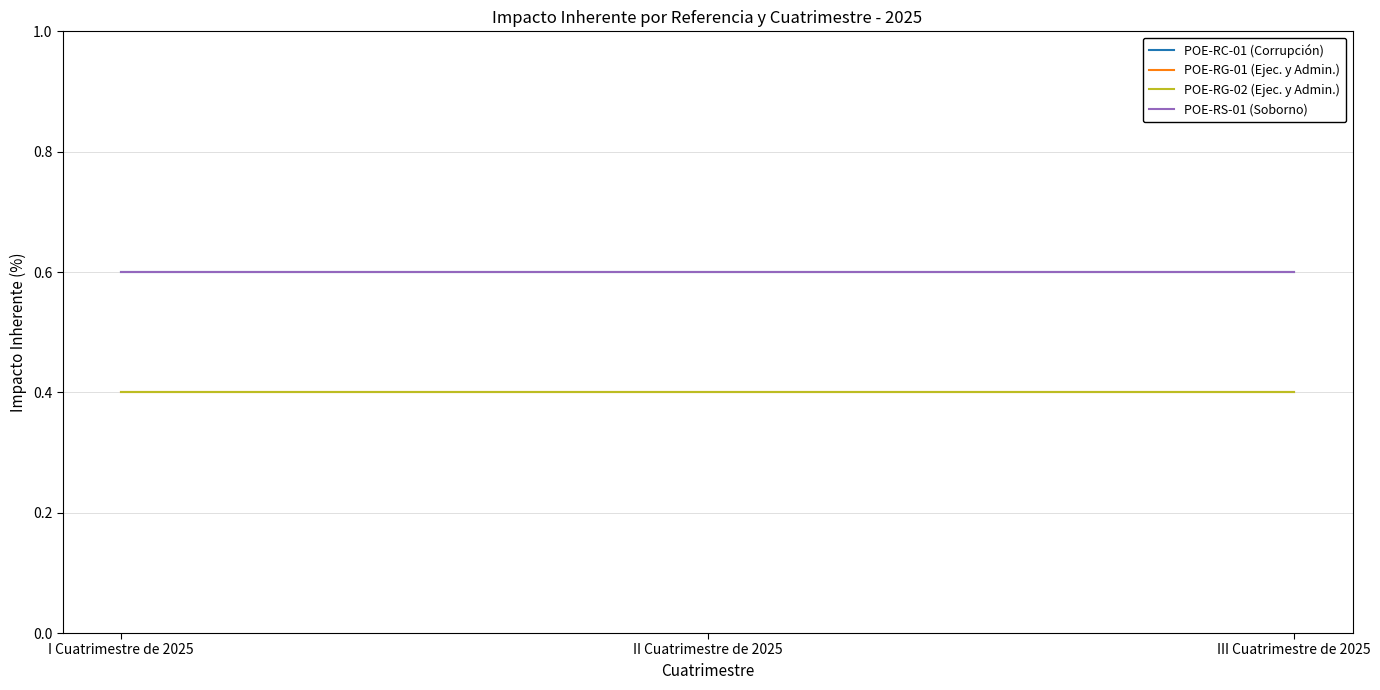

What is the value of the POE-RG-01 (Ejec. y Admin.) point at the 3rd from the left?

0.4